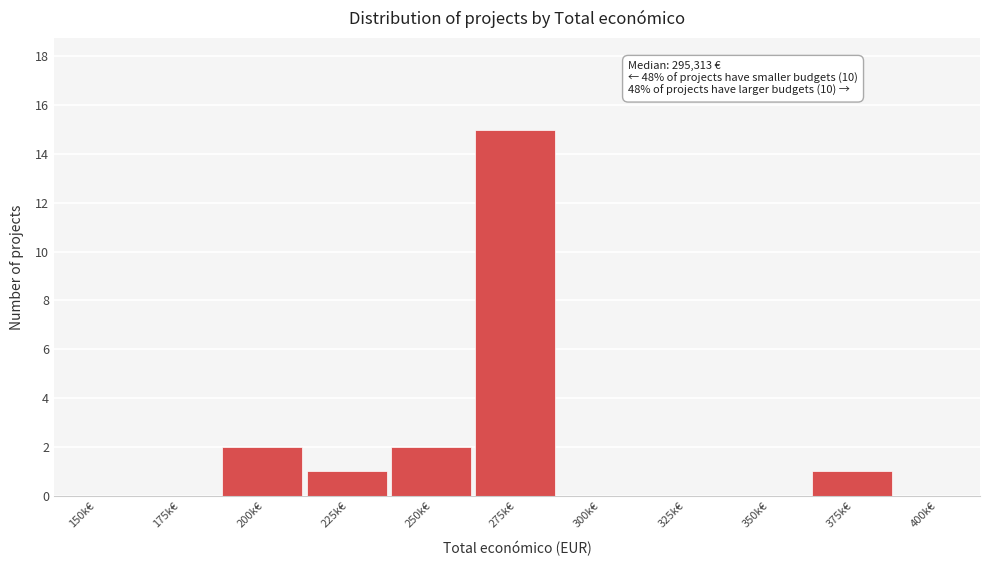

Reading left to right, extract all data points from this chart.

150k€=0	175k€=0	200k€=2	225k€=1	250k€=2	275k€=15	300k€=0	325k€=0	350k€=0	375k€=1	400k€=0